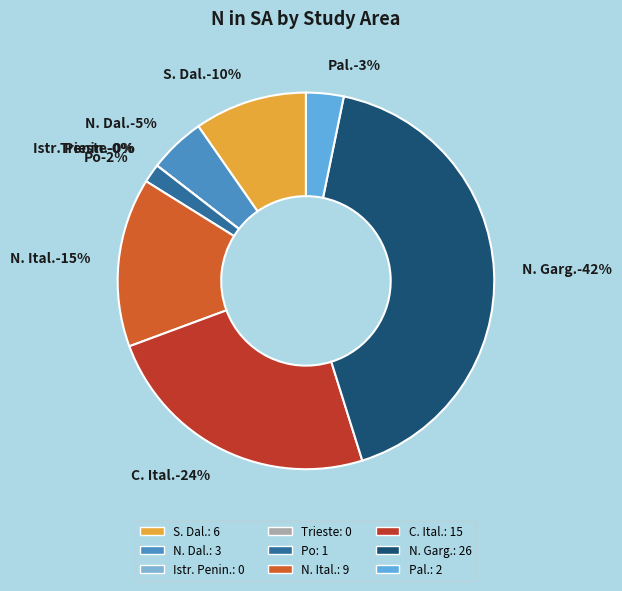

The Istr. Penin. slice represents 0% of the pie. True or false?

True